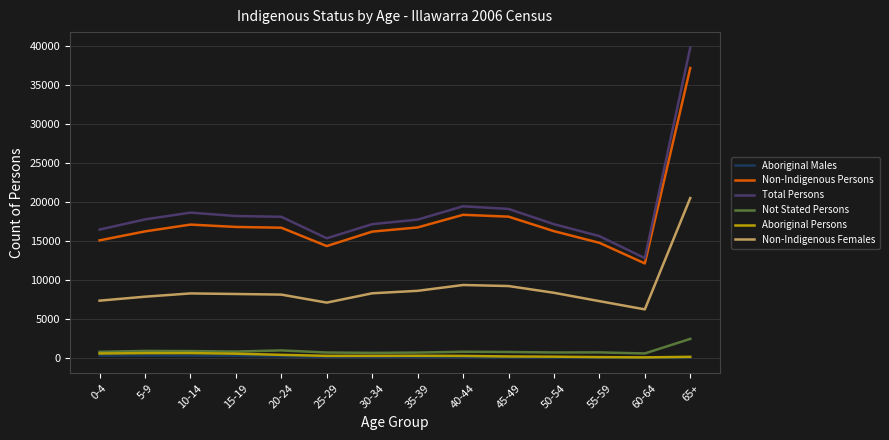

The value of Total Persons at 45-49 is 29121. True or false?

False